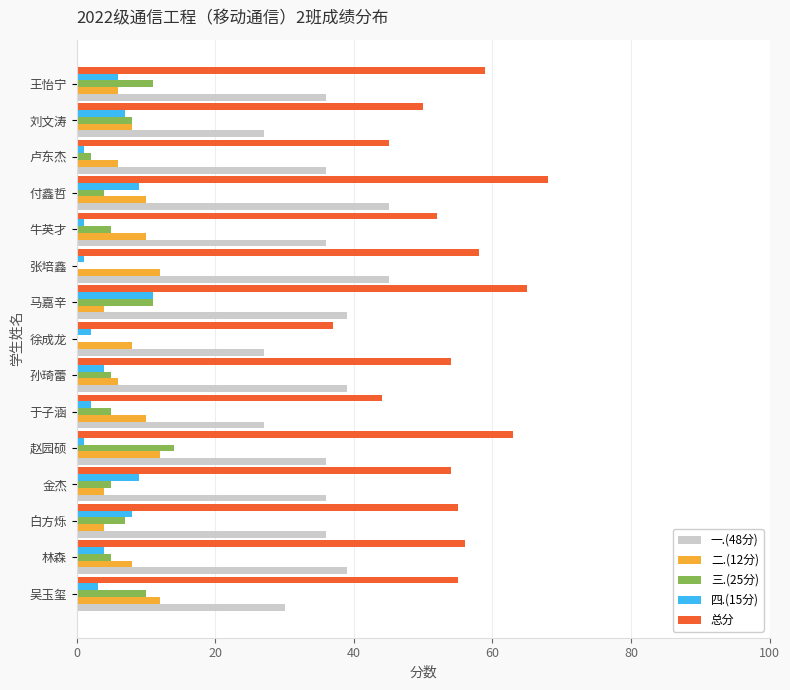

The value of 二.(12分) at 林森 is 8. True or false?

True